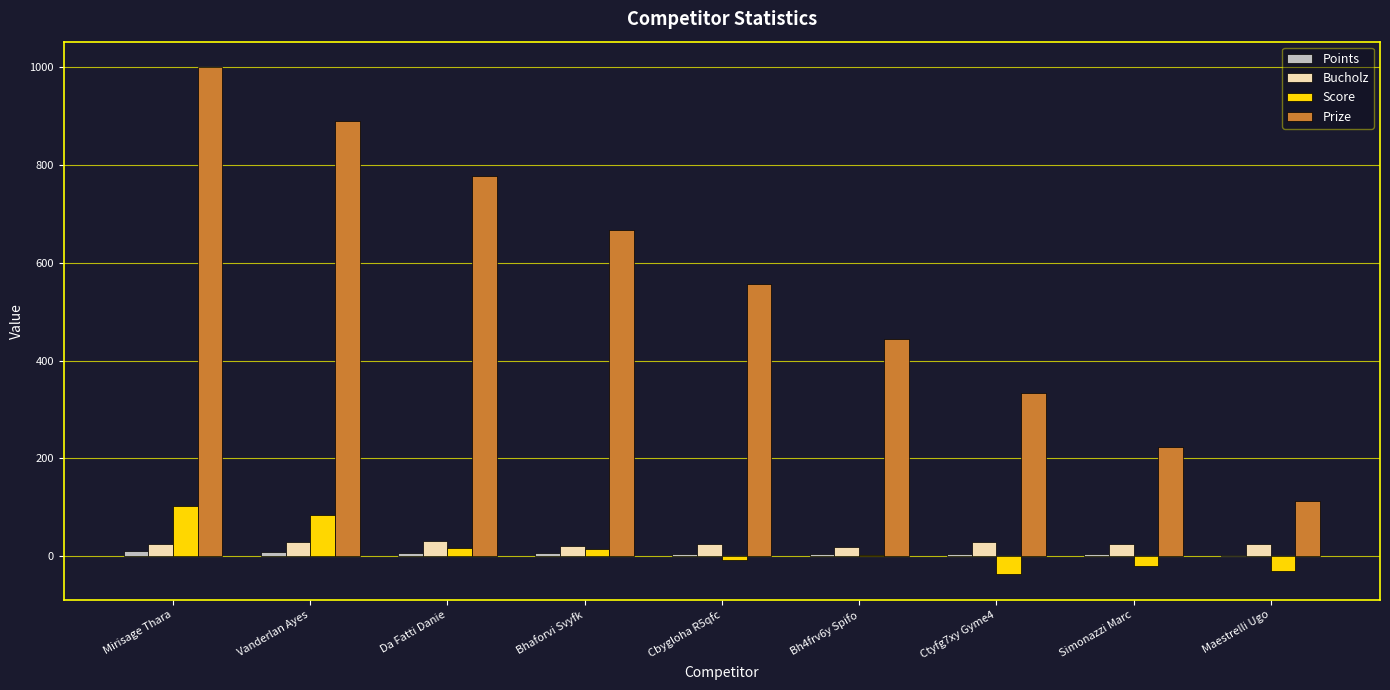

The value of Prize at Bhaforvi Svyfk is 667. True or false?

True